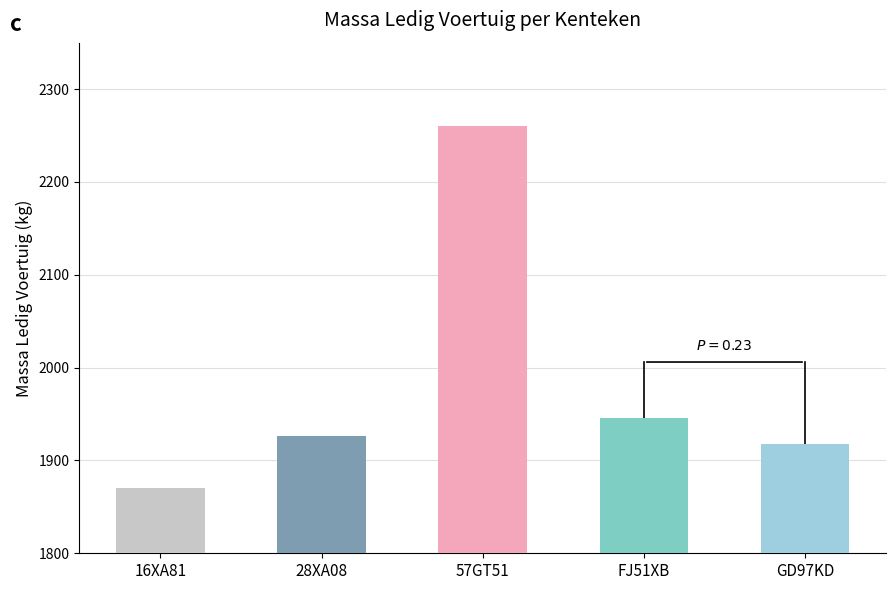

What is the label of the 5th bar from the left?

GD97KD